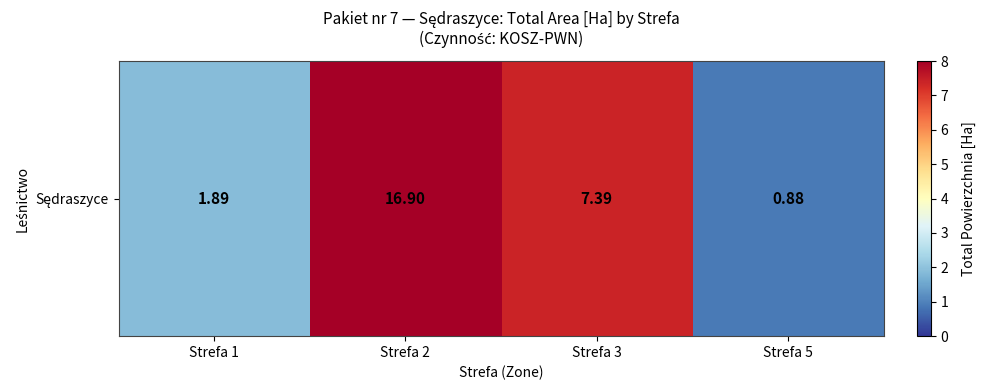

At which label is the value closest to 8?

Strefa 3